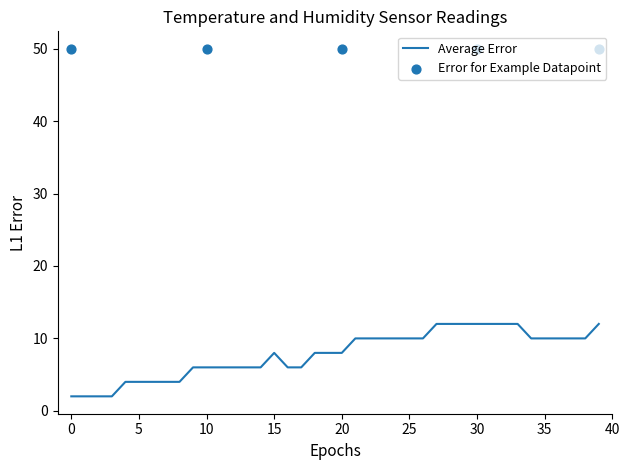

What is the change in value from 13 to 26?

+4.0